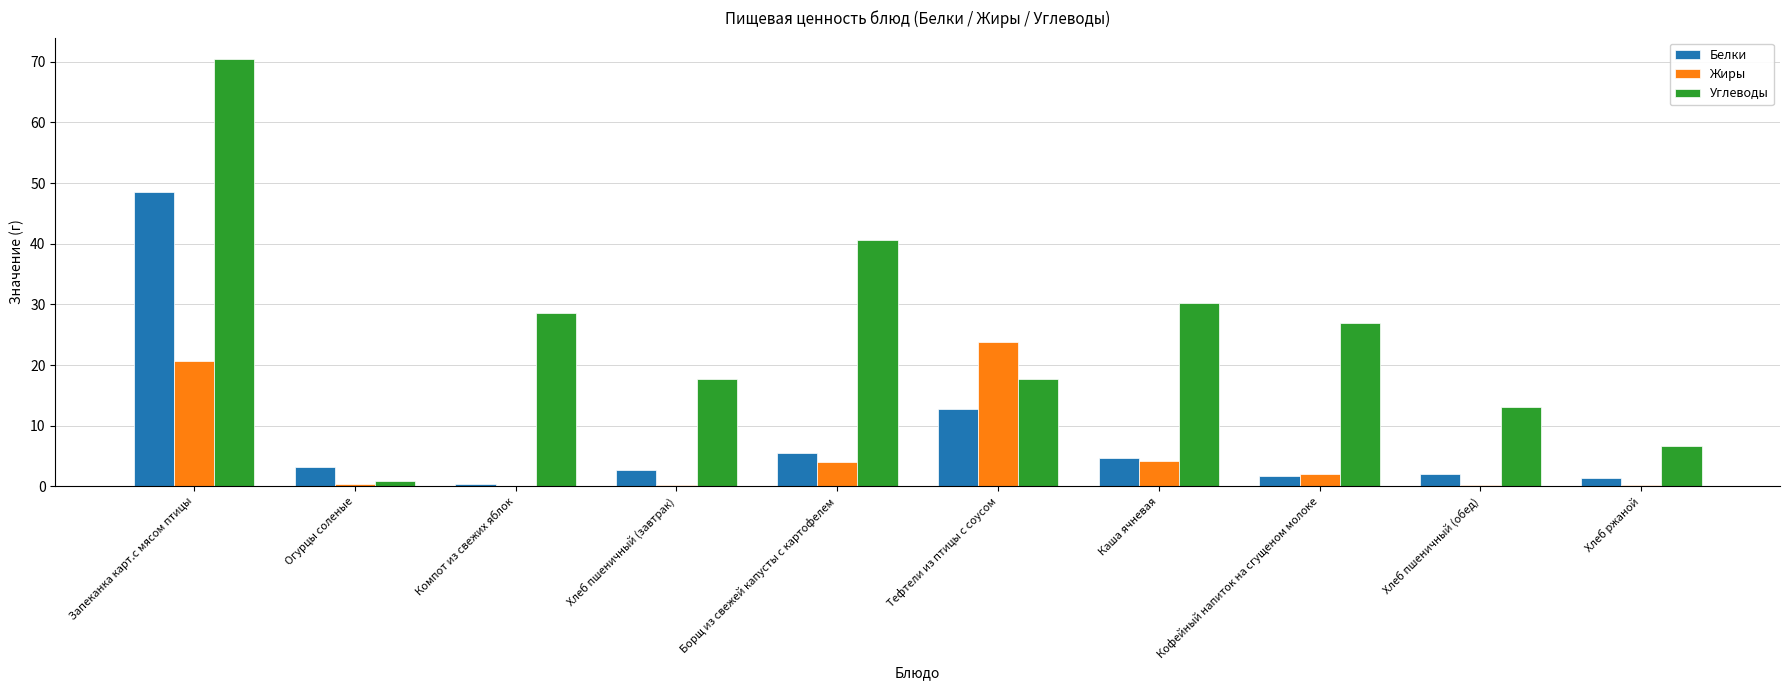

Which label corresponds to the largest value in the chart?

Запеканка карт.с мясом птицы